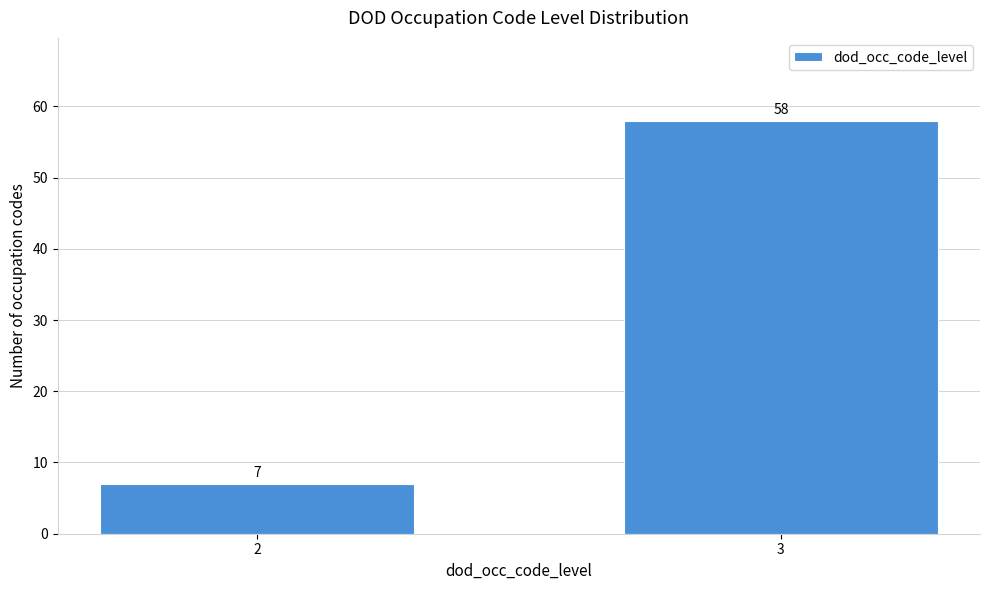

Reading left to right, list all the values displayed in this chart.

7	58